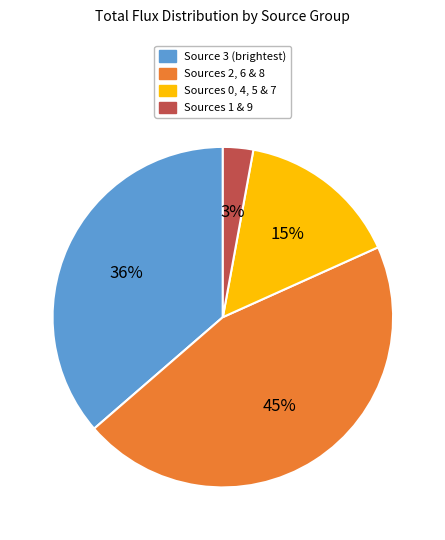

Is there a majority slice in this chart?

No